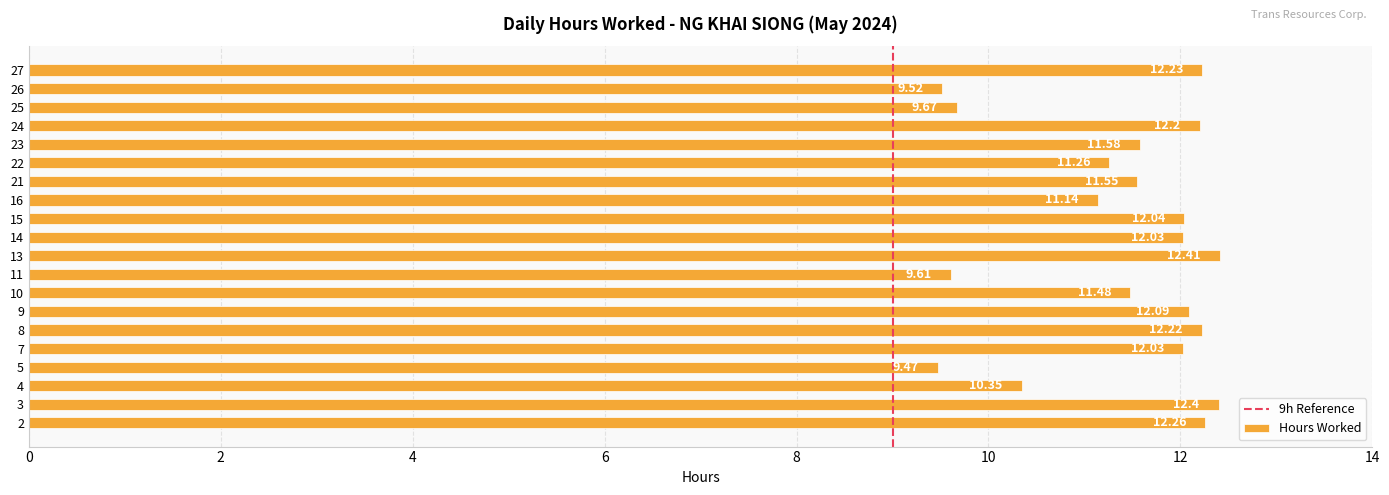

What is the smallest value displayed?

9.5